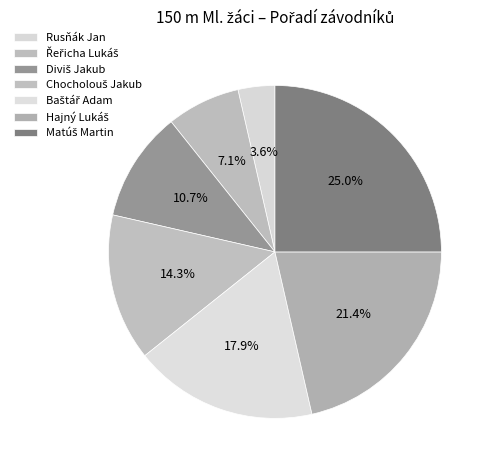

How many segments does this pie chart have?

7